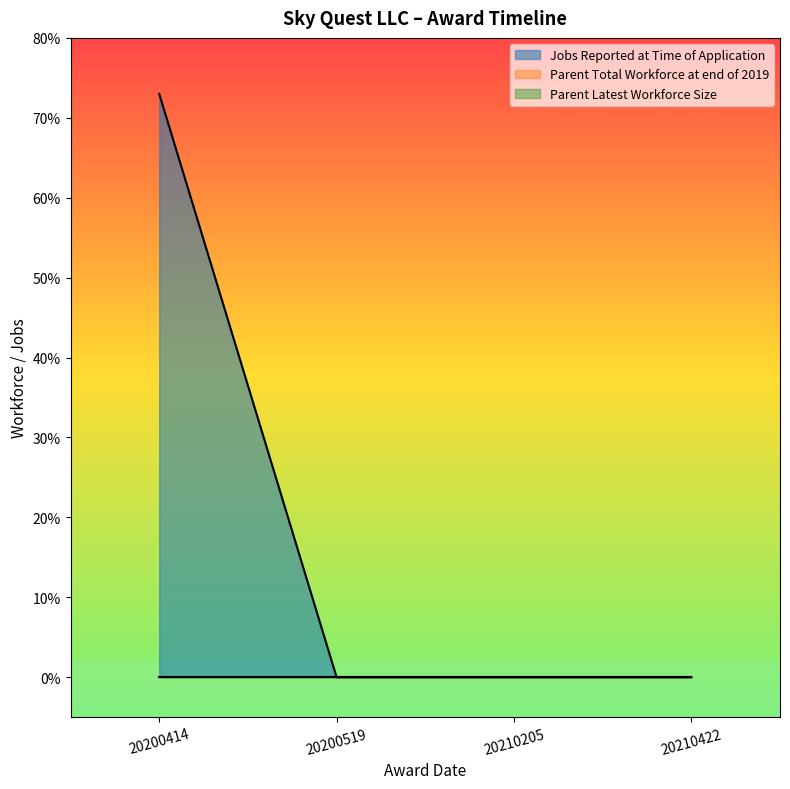

True or false: Jobs Reported at Time of Application and Parent Latest Workforce Size intersect in this chart.

False